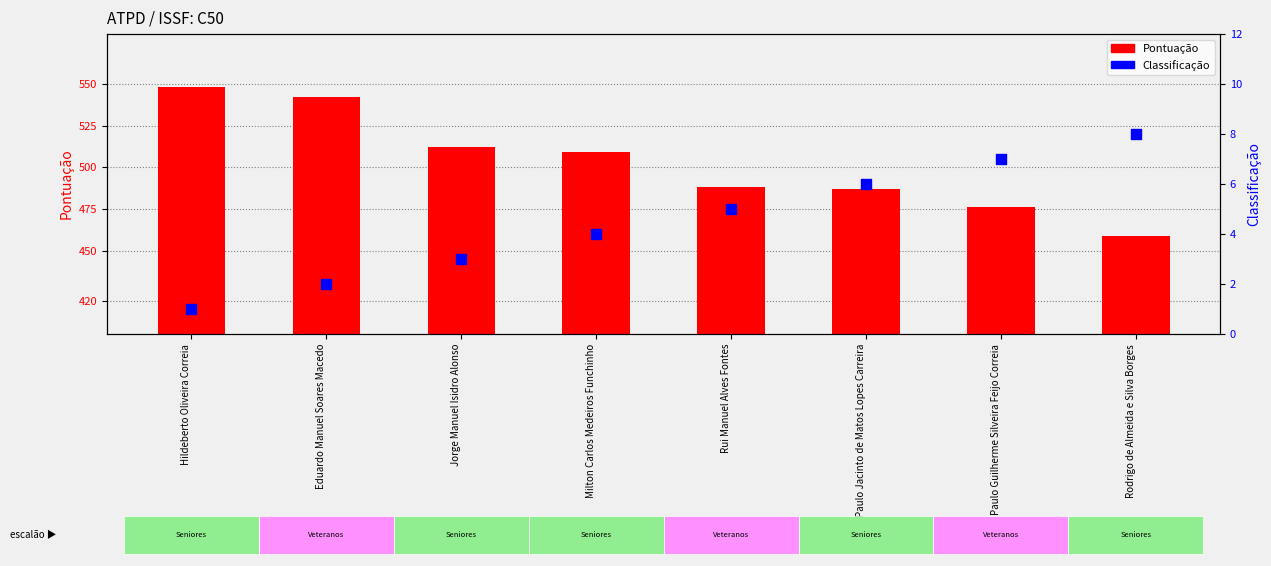

At how many categories does at least one series exceed 46?

8